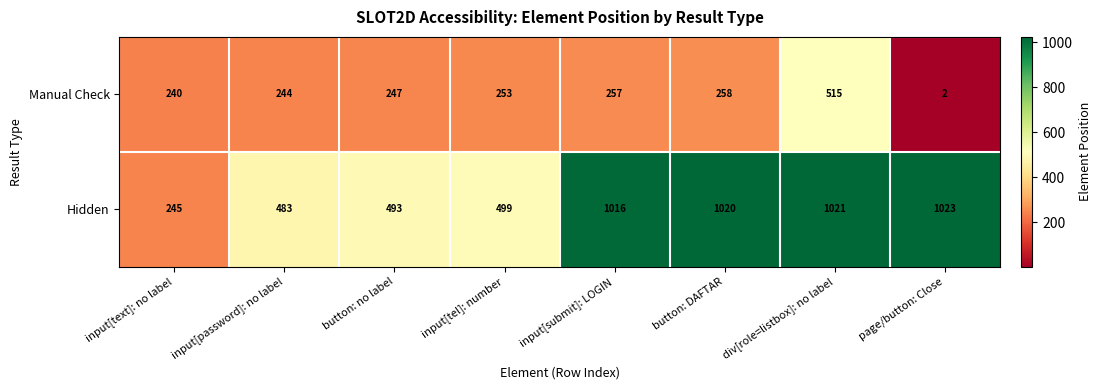

Reading left to right, extract all data points from this chart.

Manual Check: 240	244	247	253	257	258	515	2
Hidden: 245	483	493	499	1016	1020	1021	1023